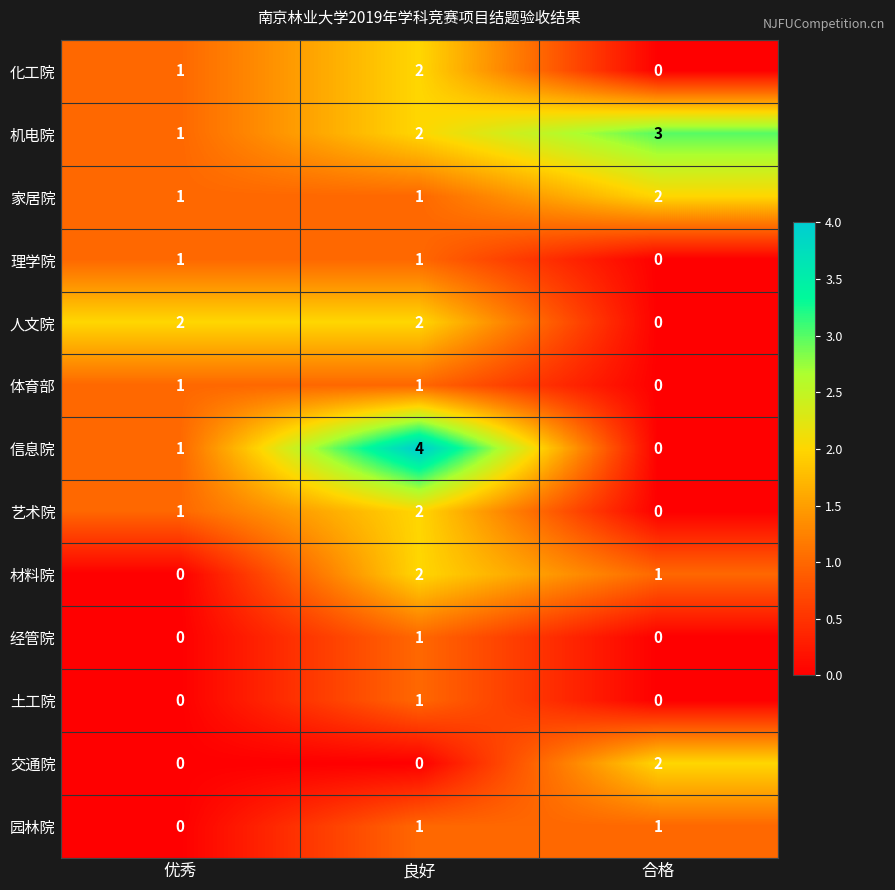

What is the difference between the maximum and minimum values in the 信息院 series?

4